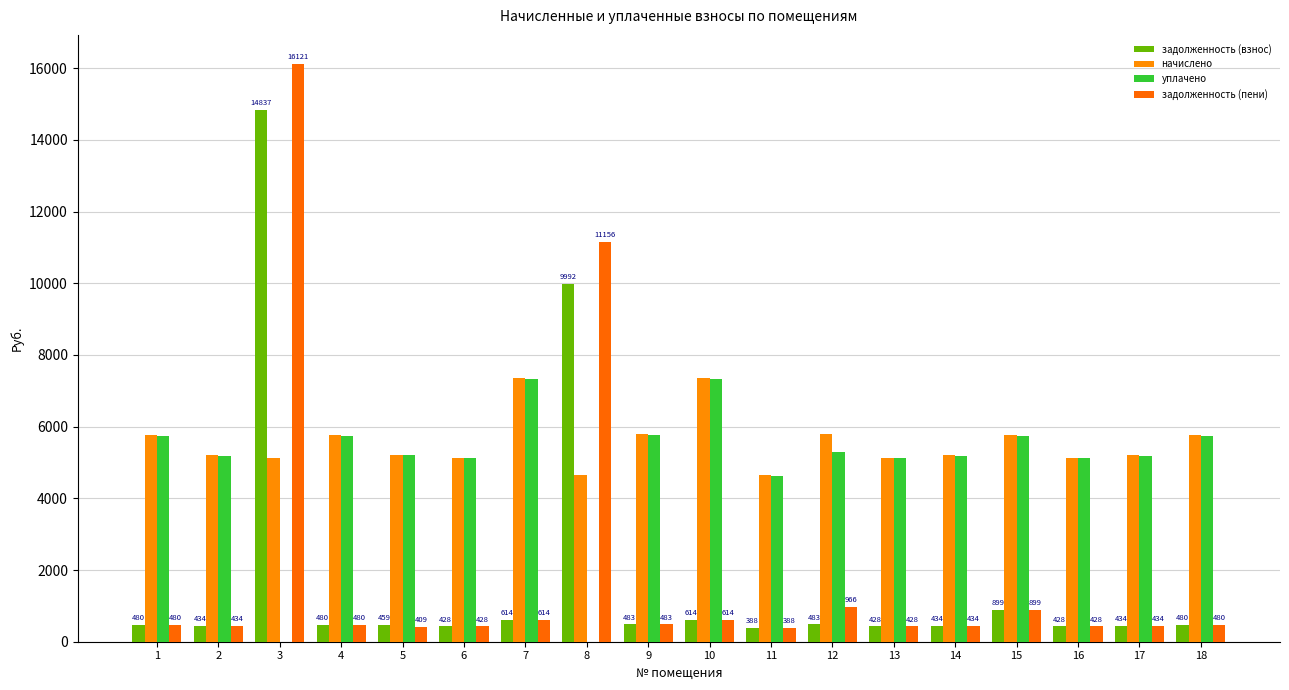

Is the value of задолженность (взнос) at 8 greater than the value of начислено at 14?

Yes